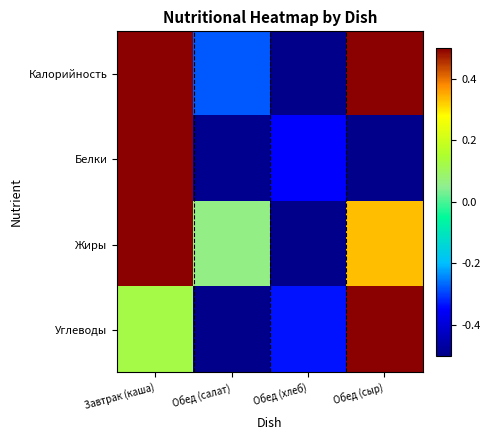

Reading left to right, list all the values displayed in this chart.

Калорийность: Завтрак (каша)=0.5	Обед (салат)=-0.3	Обед (хлеб)=-0.5	Обед (сыр)=0.5
Белки: Завтрак (каша)=0.5	Обед (салат)=-0.5	Обед (хлеб)=-0.4	Обед (сыр)=-0.5
Жиры: Завтрак (каша)=0.5	Обед (салат)=0.1	Обед (хлеб)=-0.5	Обед (сыр)=0.3
Углеводы: Завтрак (каша)=0.1	Обед (салат)=-0.5	Обед (хлеб)=-0.3	Обед (сыр)=0.5